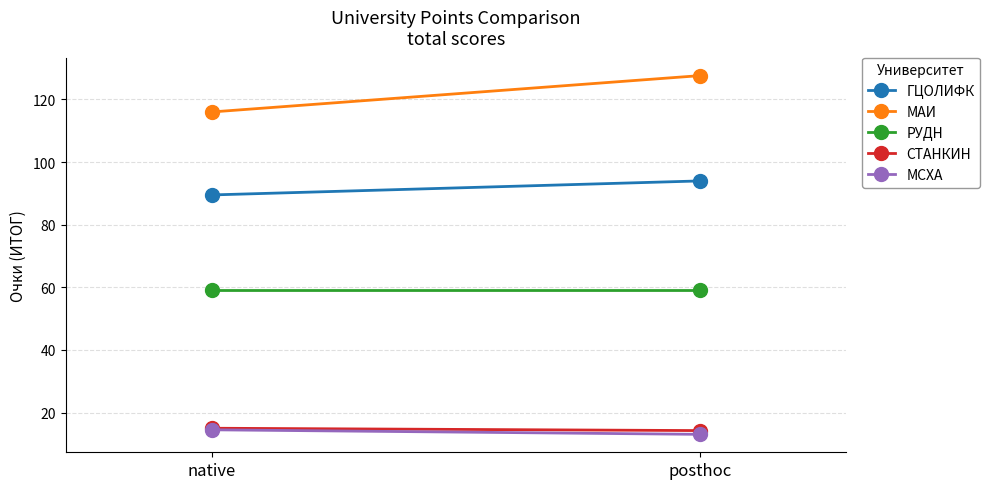

What is the sum of the СТАНКИН values at native and posthoc?

29.2